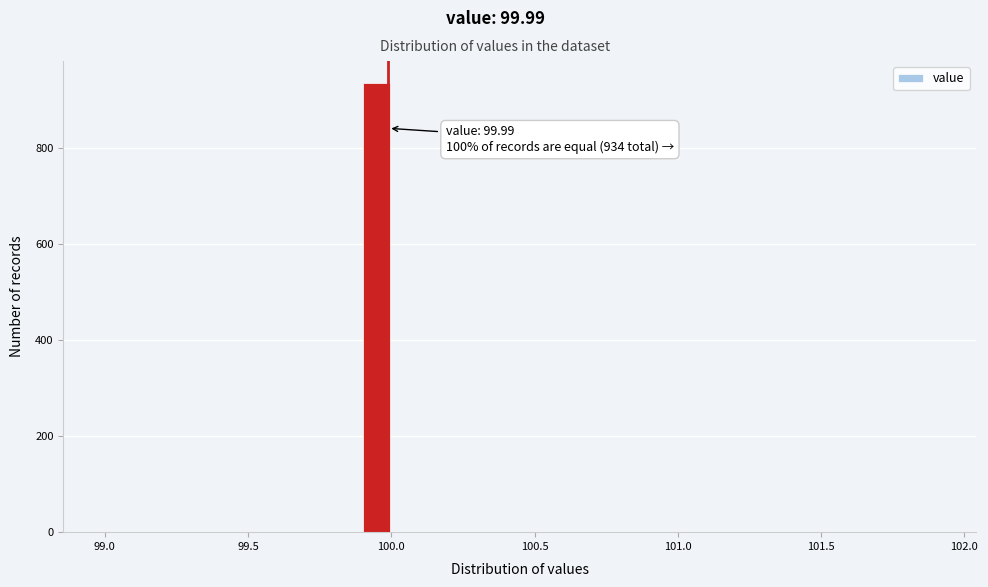

Read against the x-axis, roughly where is the centre of the tallest bar?

99.95